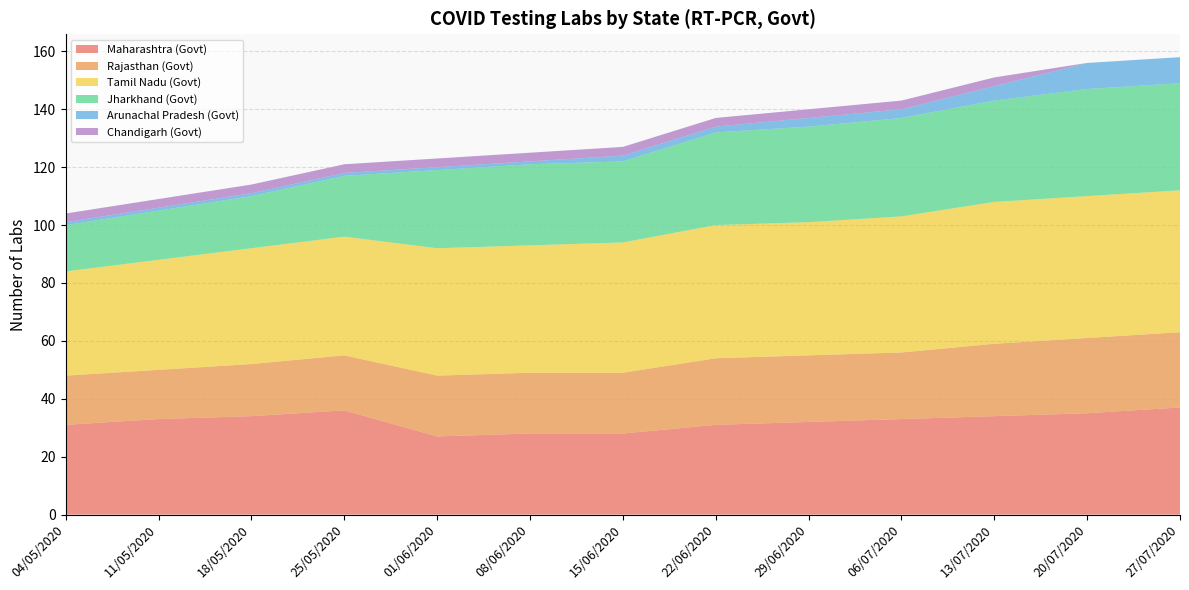

Reading left to right, extract all data points from this chart.

Maharashtra (Govt): 04/05/2020=31	11/05/2020=33	18/05/2020=34	25/05/2020=36	01/06/2020=27	08/06/2020=28	15/06/2020=28	22/06/2020=31	29/06/2020=32	06/07/2020=33	13/07/2020=34	20/07/2020=35	27/07/2020=37
Rajasthan (Govt): 04/05/2020=17	11/05/2020=17	18/05/2020=18	25/05/2020=19	01/06/2020=21	08/06/2020=21	15/06/2020=21	22/06/2020=23	29/06/2020=23	06/07/2020=23	13/07/2020=25	20/07/2020=26	27/07/2020=26
Tamil Nadu (Govt): 04/05/2020=36	11/05/2020=38	18/05/2020=40	25/05/2020=41	01/06/2020=44	08/06/2020=44	15/06/2020=45	22/06/2020=46	29/06/2020=46	06/07/2020=47	13/07/2020=49	20/07/2020=49	27/07/2020=49
Jharkhand (Govt): 04/05/2020=16	11/05/2020=17	18/05/2020=18	25/05/2020=21	01/06/2020=27	08/06/2020=28	15/06/2020=28	22/06/2020=32	29/06/2020=33	06/07/2020=34	13/07/2020=35	20/07/2020=37	27/07/2020=37
Arunachal Pradesh (Govt): 04/05/2020=1	11/05/2020=1	18/05/2020=1	25/05/2020=1	01/06/2020=1	08/06/2020=1	15/06/2020=2	22/06/2020=2	29/06/2020=3	06/07/2020=3	13/07/2020=5	20/07/2020=9	27/07/2020=9
Chandigarh (Govt): 04/05/2020=3	11/05/2020=3	18/05/2020=3	25/05/2020=3	01/06/2020=3	08/06/2020=3	15/06/2020=3	22/06/2020=3	29/06/2020=3	06/07/2020=3	13/07/2020=3	20/07/2020=0	27/07/2020=0